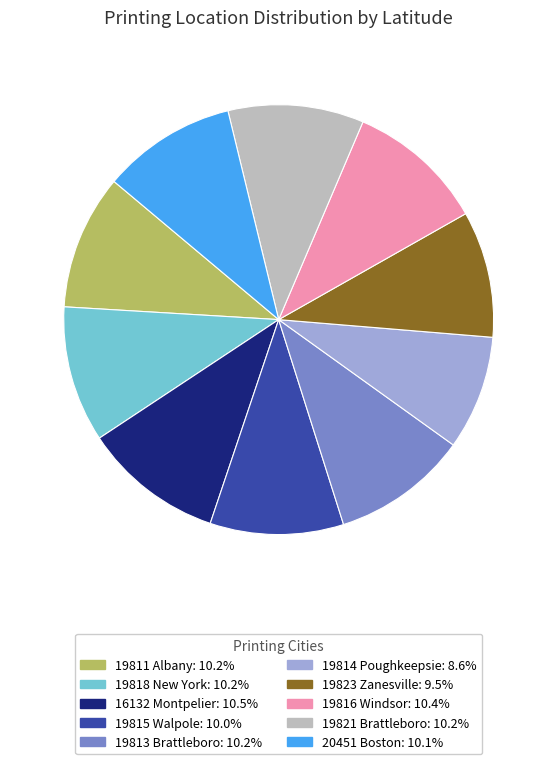

The 19815 Walpole slice represents 1% of the pie. True or false?

False